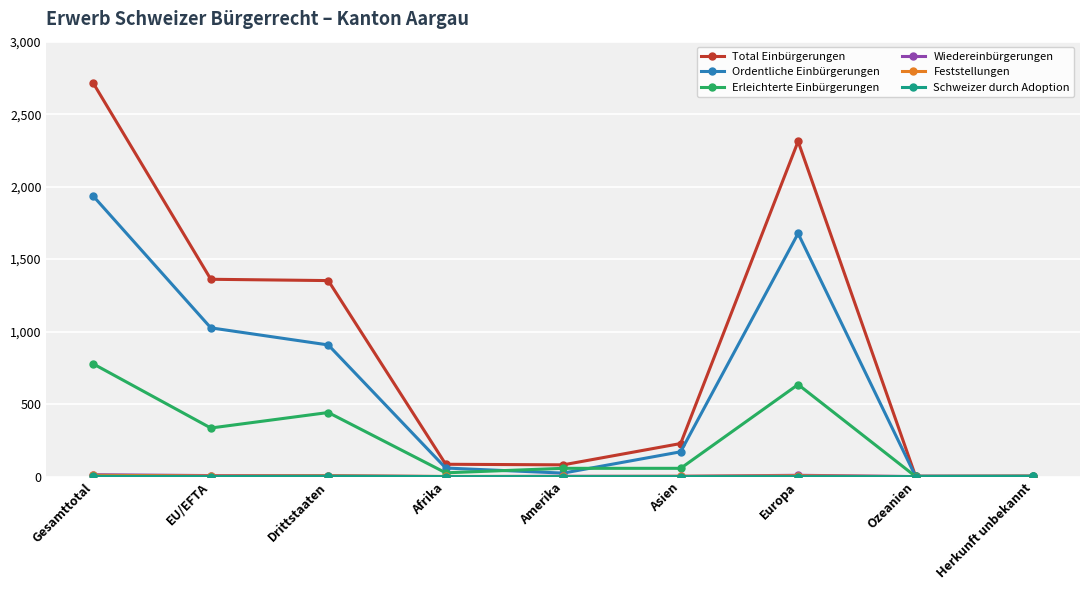

What is the total value across all series at Herkunft unbekannt?

8